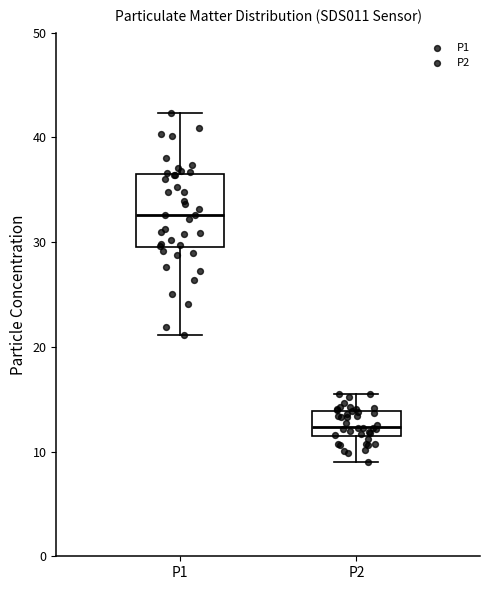

Which box is the tallest, from its lower edge to its upper edge?

P1